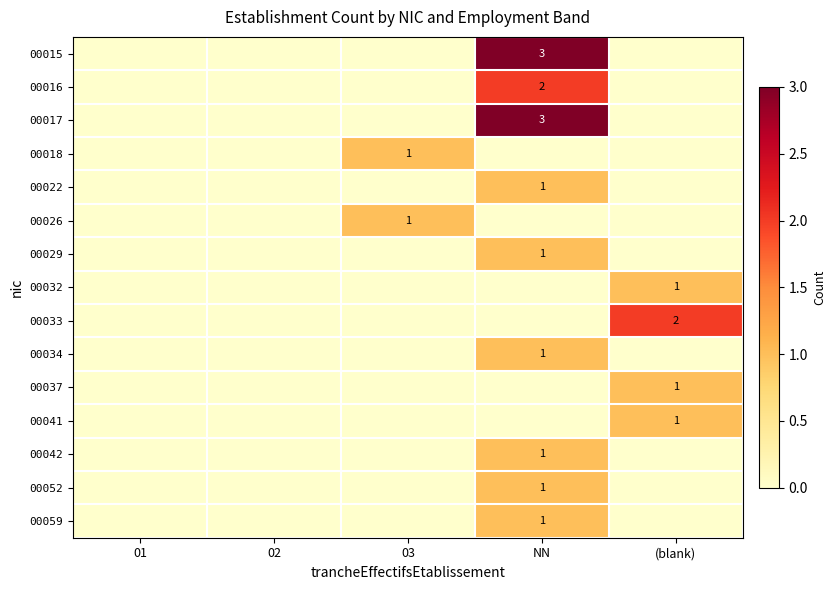

True or false: 00059 has a value of 1 at NN.

True